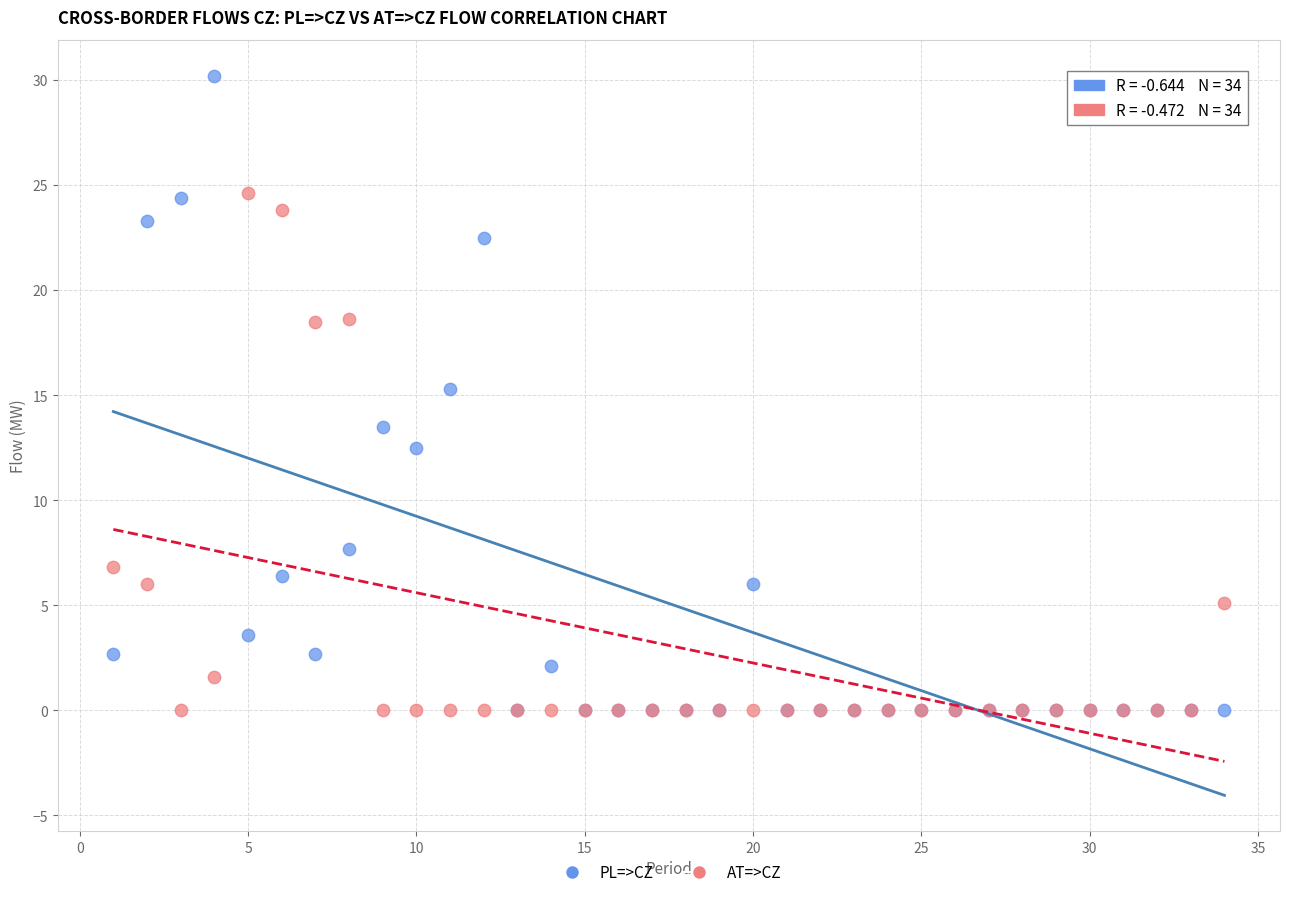

Which series reaches the maximum Y coordinate?

PL=>CZ